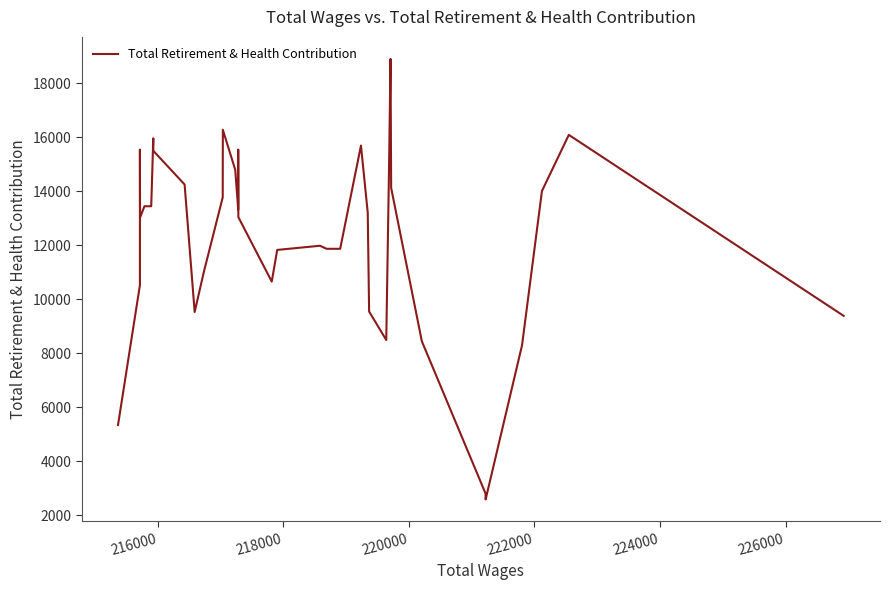

What is the minimum value shown in the chart?

2586.3